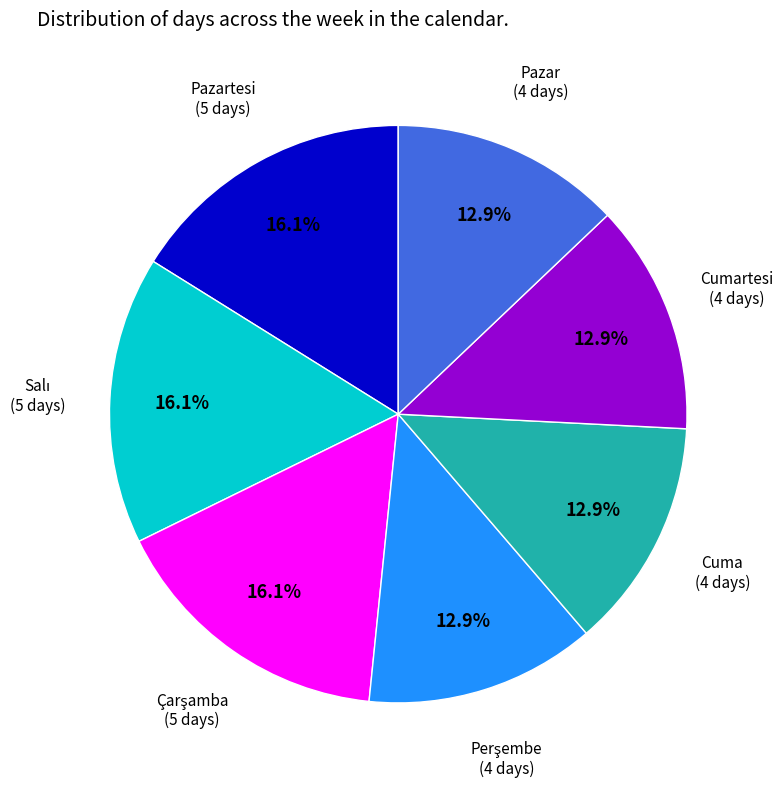

What portion of the pie excludes Pazartesi?

83.9%